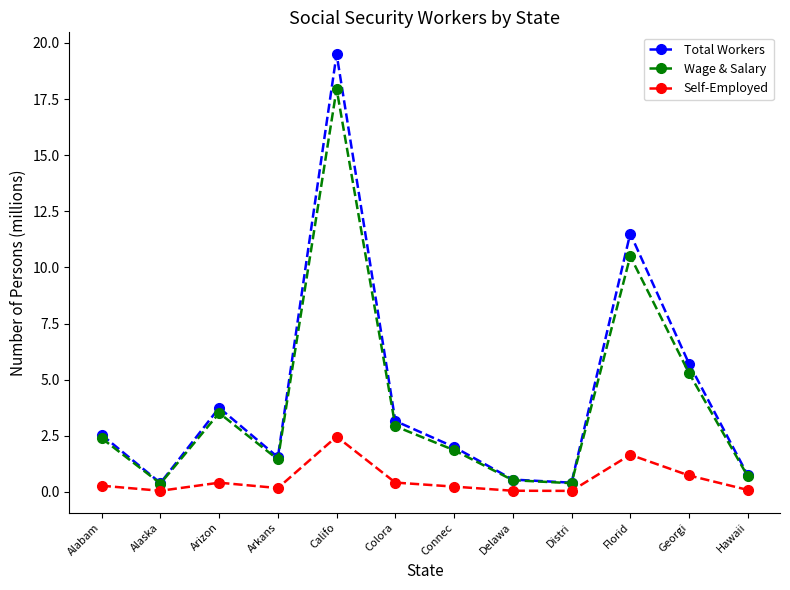

What is the greatest value displayed?

19.5